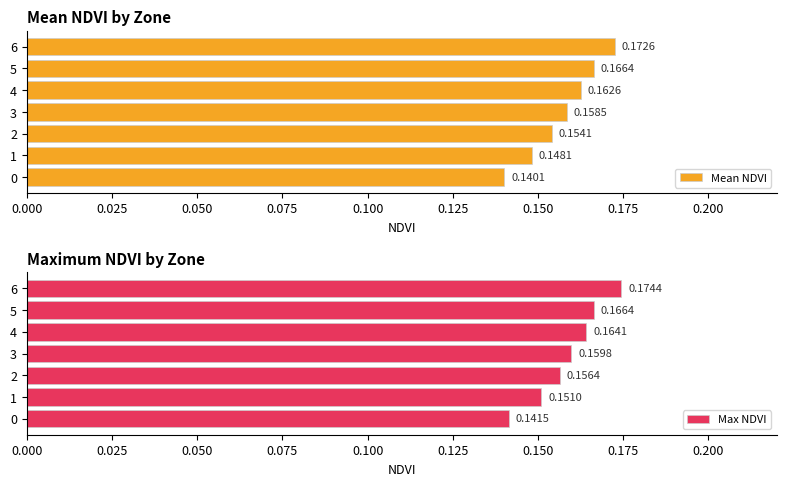

Rank the series by their average value, from highest to lowest.

Max NDVI, Mean NDVI